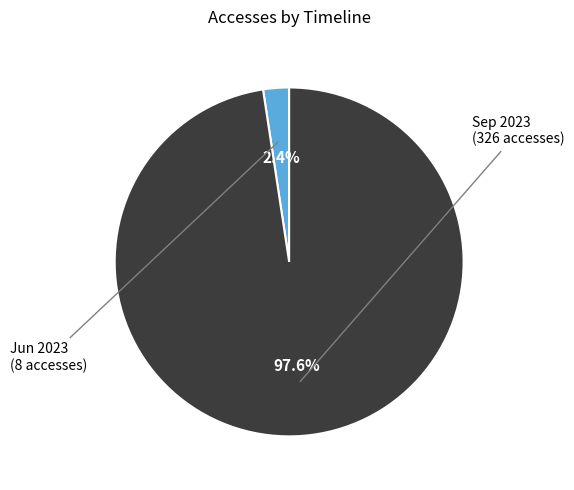

Does any single category account for the majority?

Yes